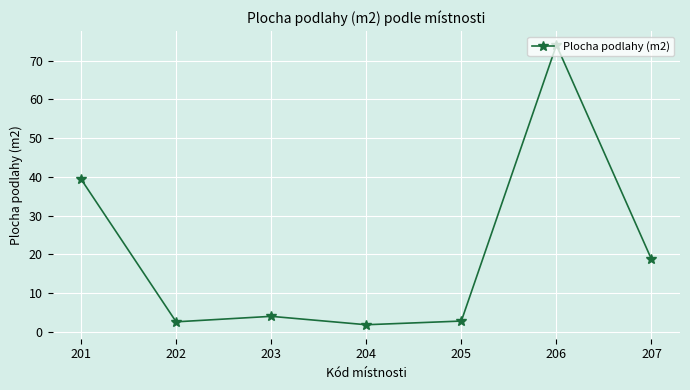

True or false: there are more than 2 points higher than both neighbors.

False